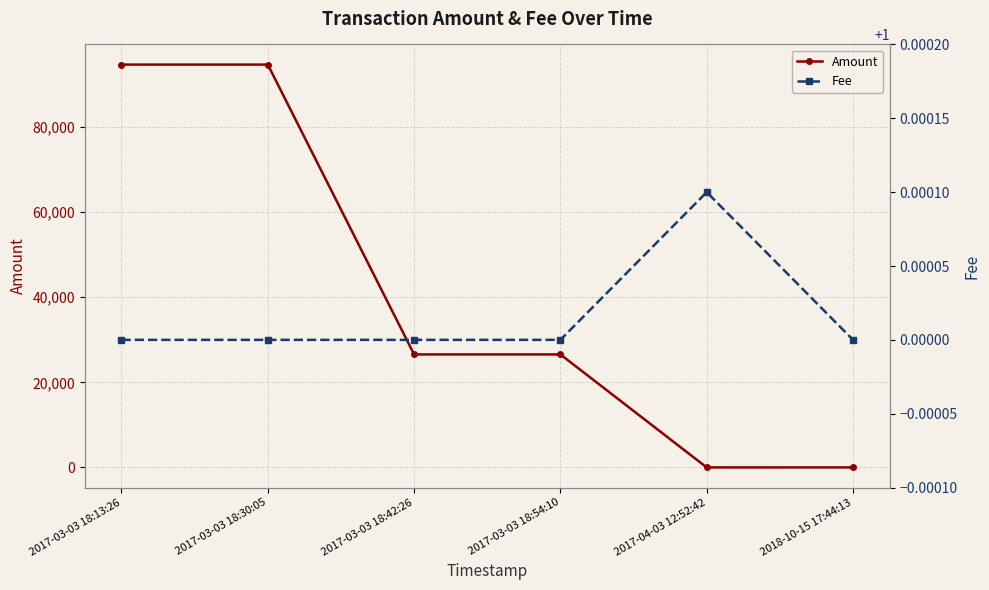

What are all the series names shown in the legend?

Amount, Fee